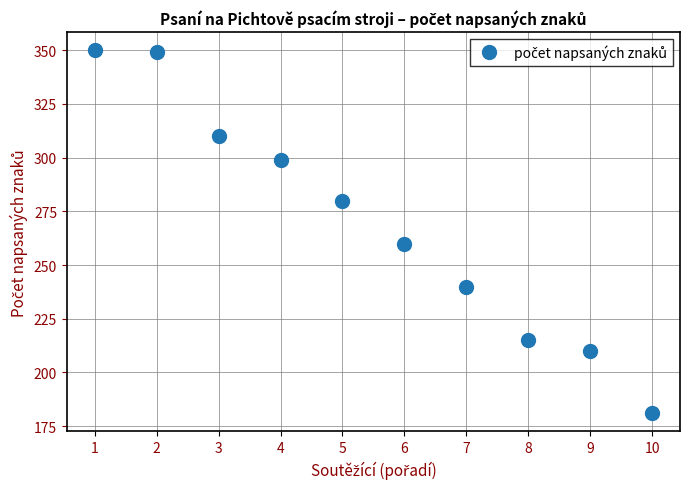

What is the sum of all values?

2694